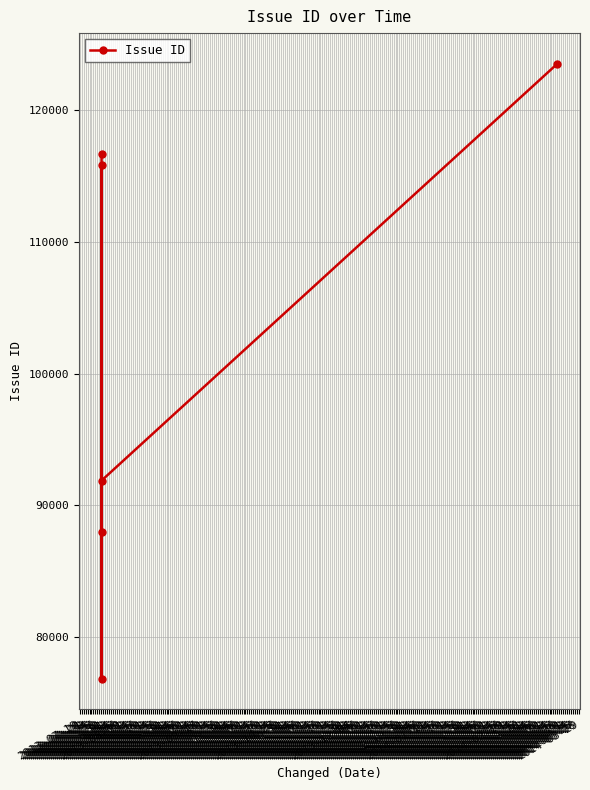

How many series are shown in this chart?

1